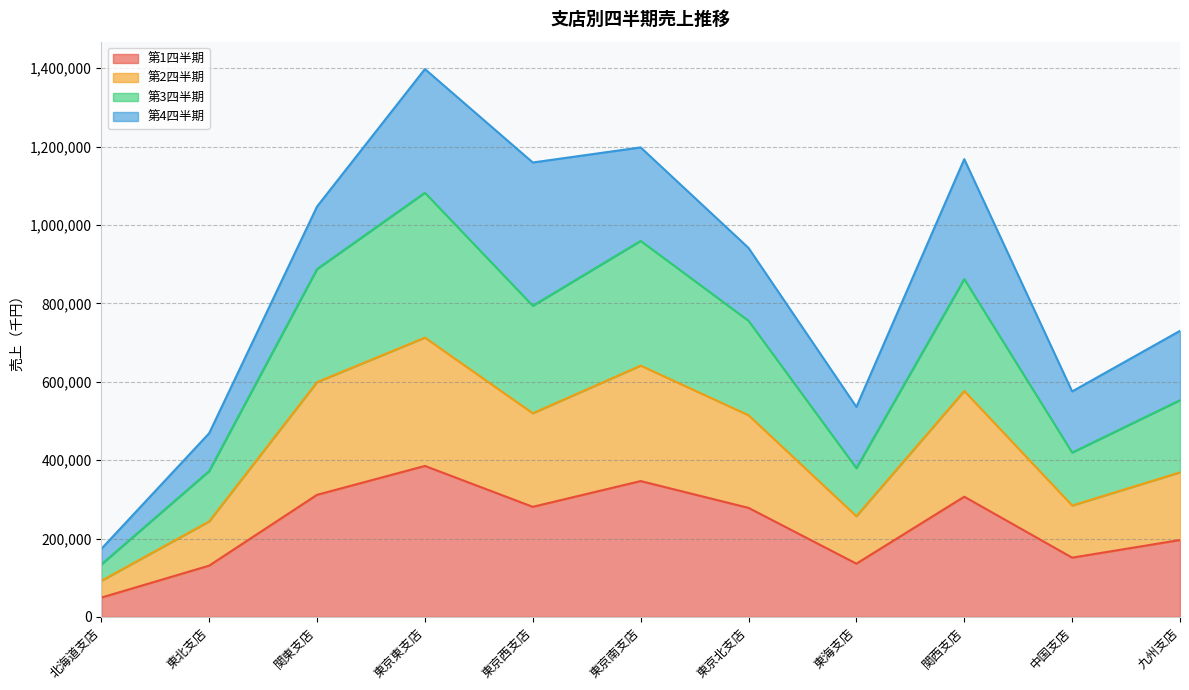

At which category is the sum across all series the highest?

東京東支店